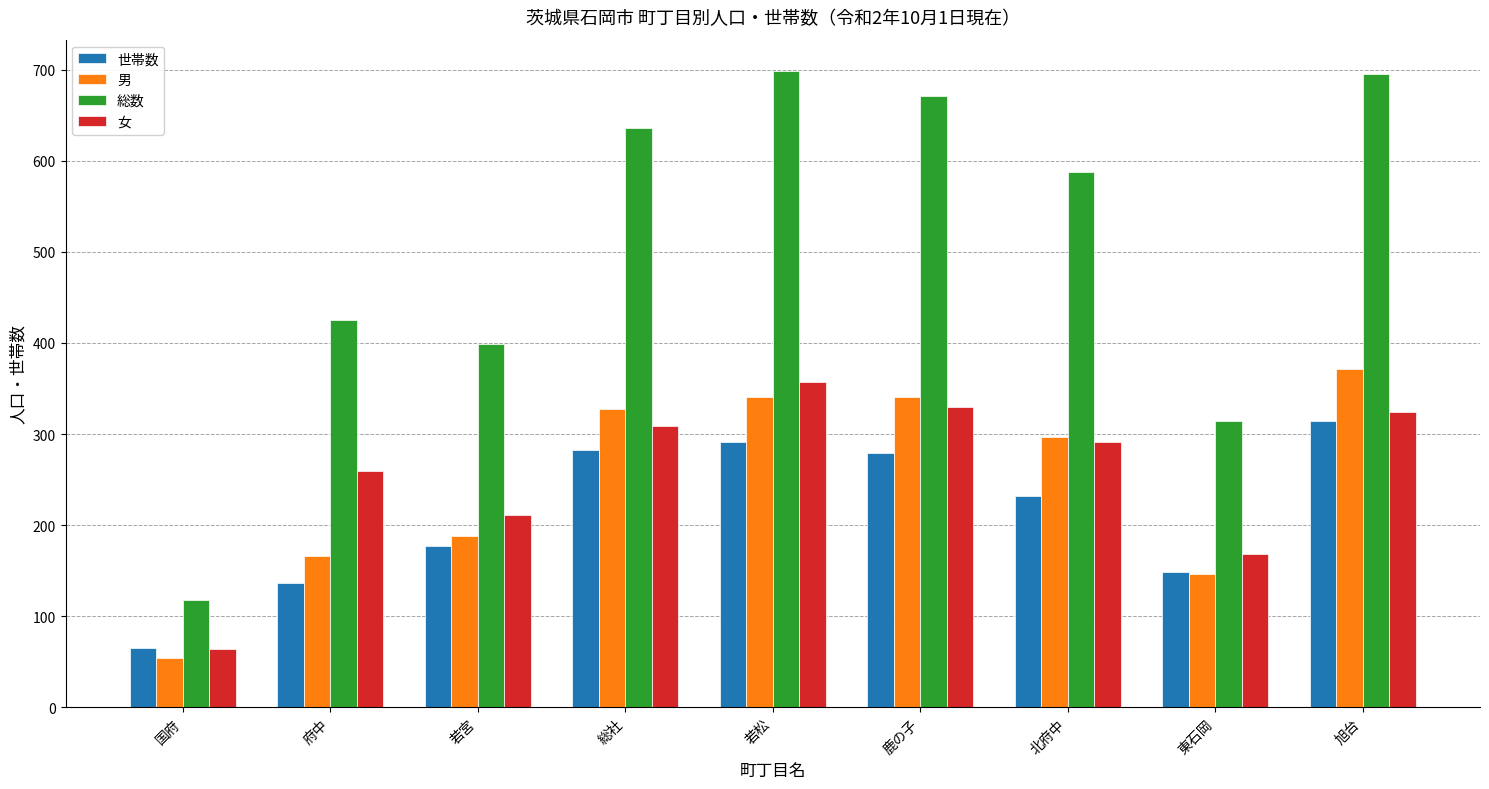

True or false: 世帯数 has a value of 279 at 鹿の子.

True